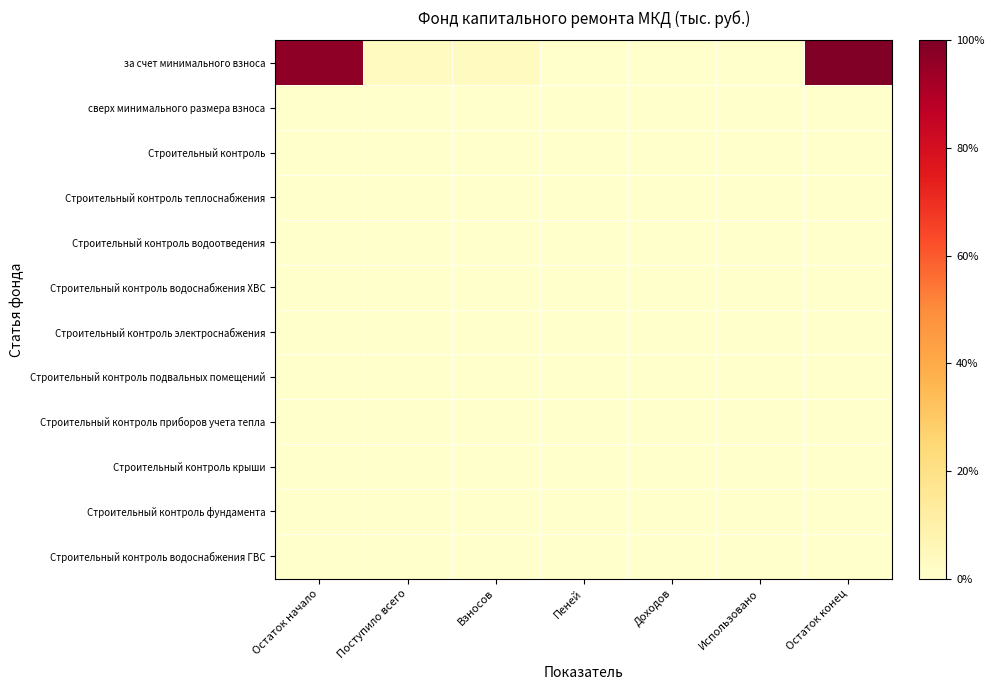

At which category does the chart reach its minimum across all series?

Пеней